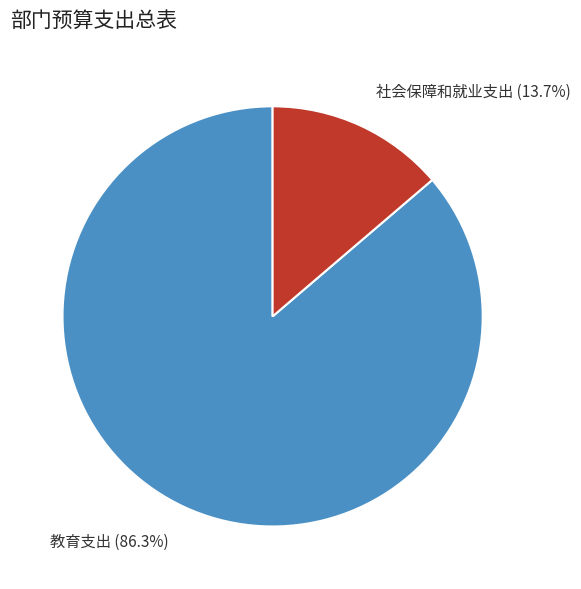

Count the number of slices in the pie.

2